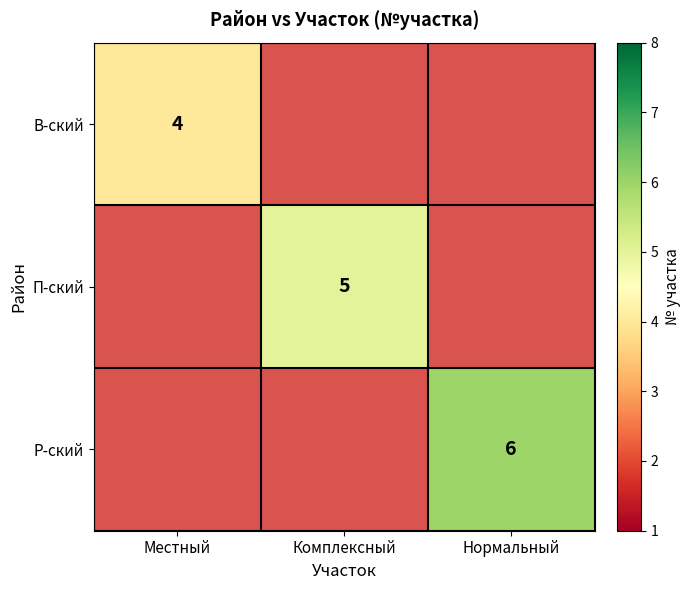

True or false: П-ский has a value of 1 at Комплексный.

False